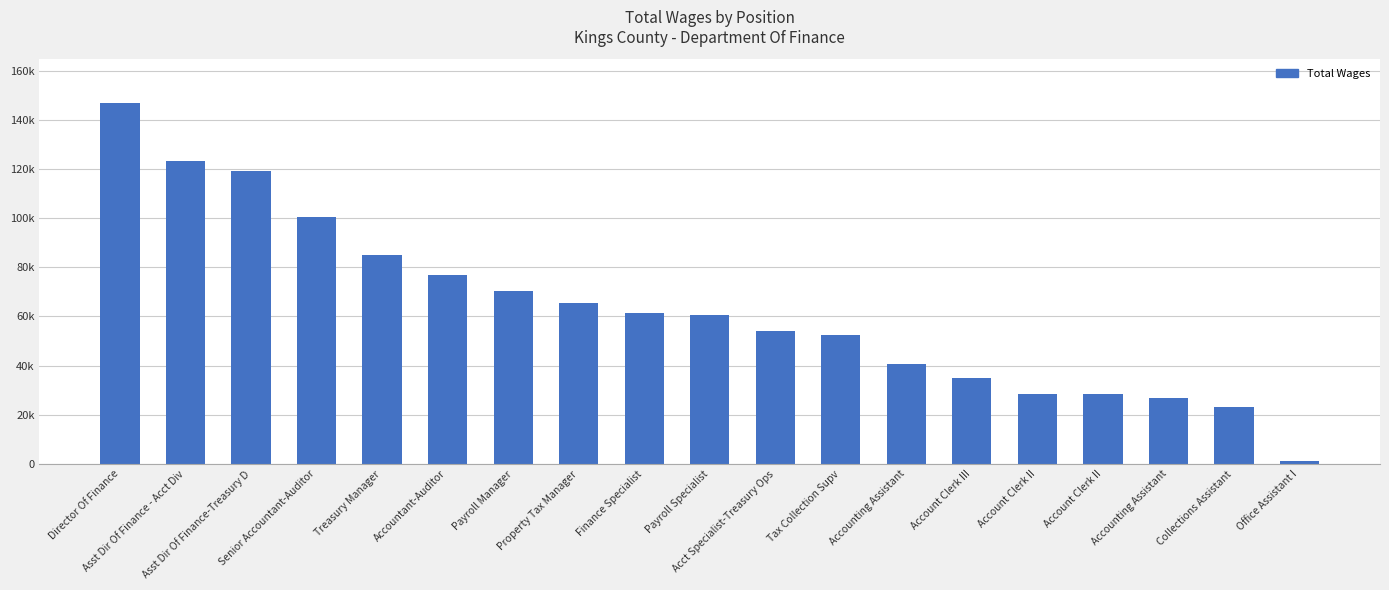

List the labels in order of value, smallest first.

Office Assistant I, Collections Assistant, Accounting Assistant, Account Clerk II, Account Clerk II, Account Clerk III, Accounting Assistant, Tax Collection Supv, Acct Specialist-Treasury Ops, Payroll Specialist, Finance Specialist, Property Tax Manager, Payroll Manager, Accountant-Auditor, Treasury Manager, Senior Accountant-Auditor, Asst Dir Of Finance-Treasury D, Asst Dir Of Finance - Acct Div, Director Of Finance